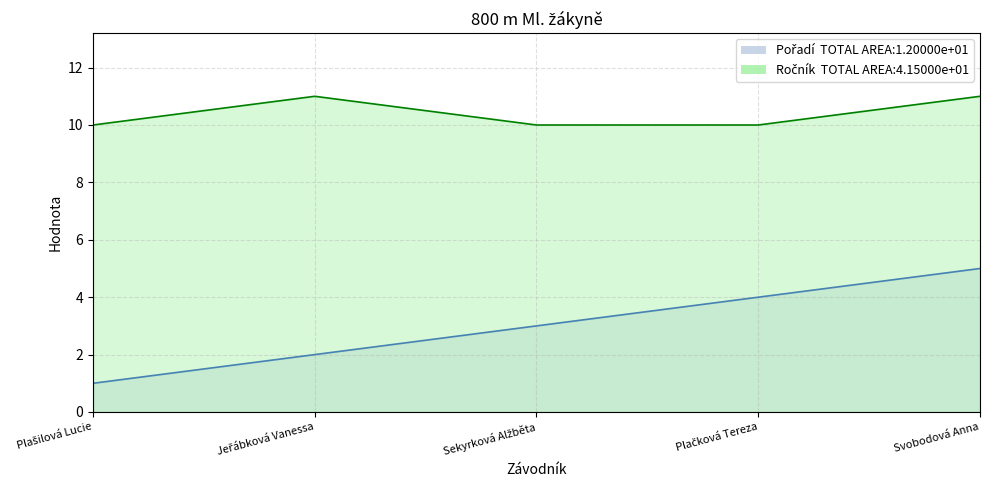

True or false: Ročník and Pořadí intersect in this chart.

False